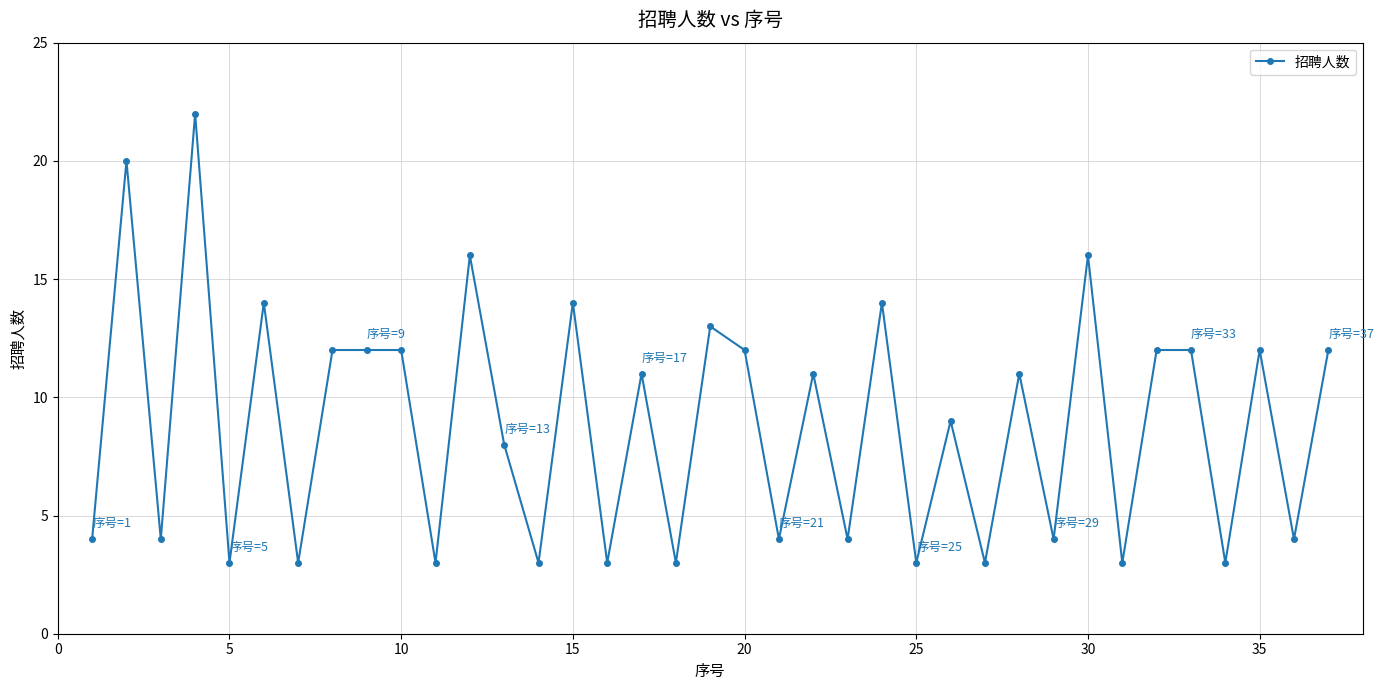

What is the greatest value displayed?

22